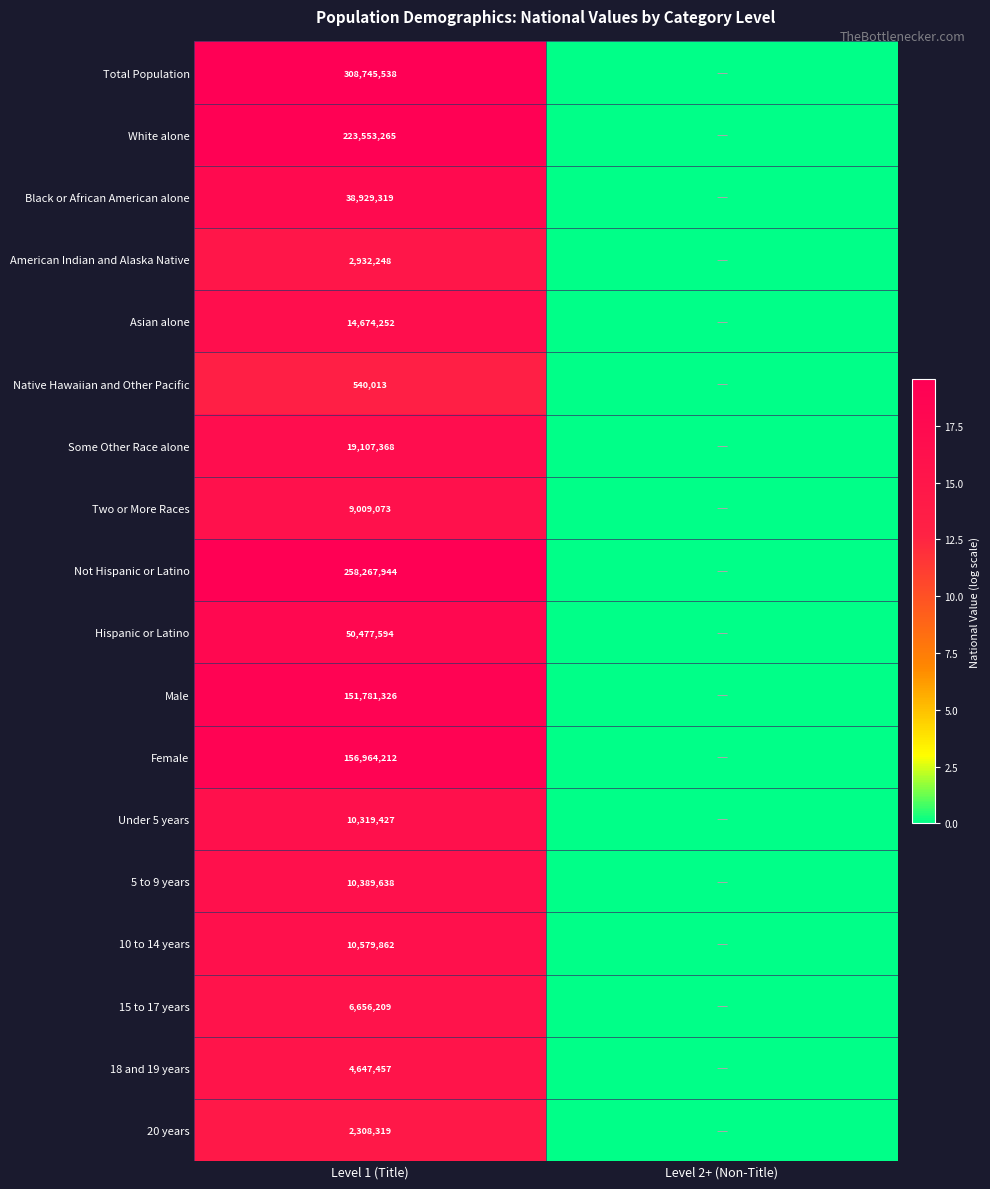

The 10 to 14 years series shows 3719933 at Level 1 (Title). True or false?

False